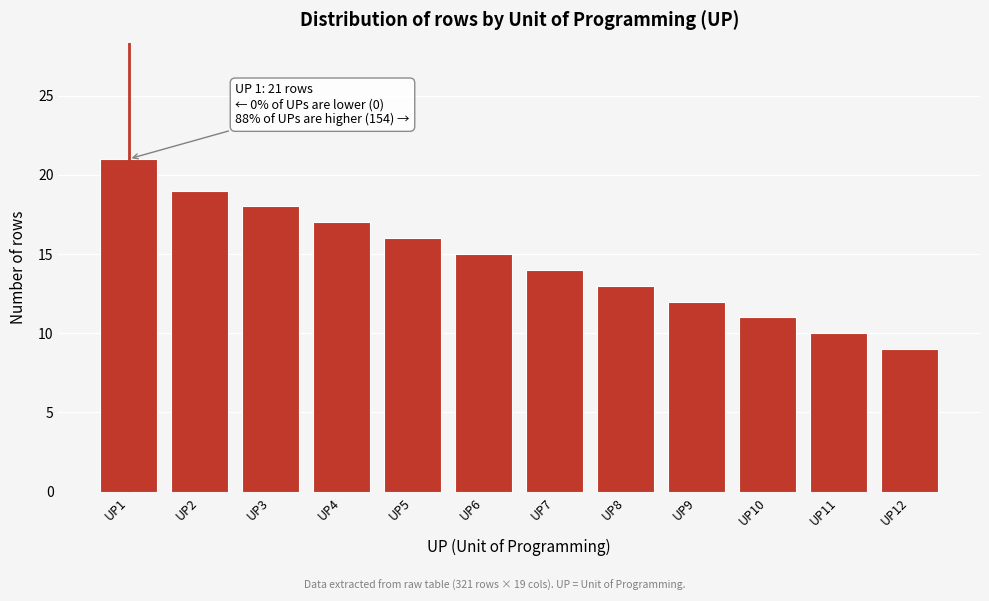

Reading left to right, list all the values displayed in this chart.

21	19	18	17	16	15	14	13	12	11	10	9